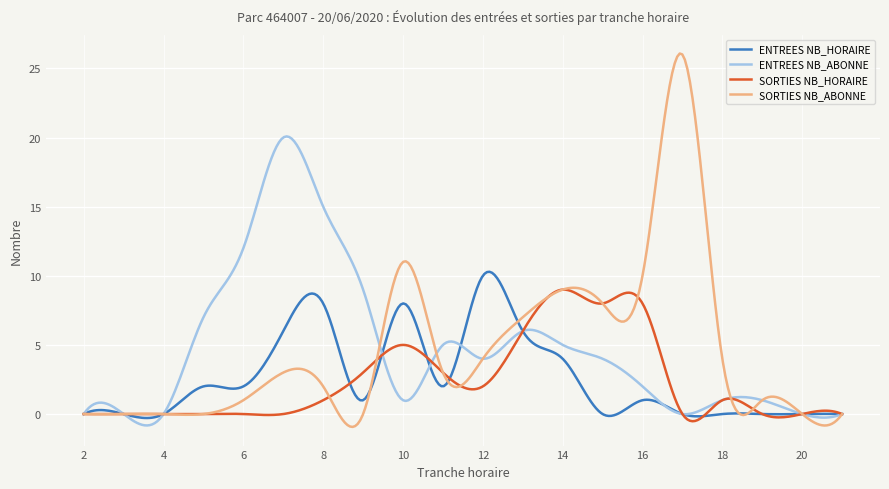

List the series in order of their peak value, highest first.

SORTIES NB_ABONNE, ENTREES NB_ABONNE, ENTREES NB_HORAIRE, SORTIES NB_HORAIRE